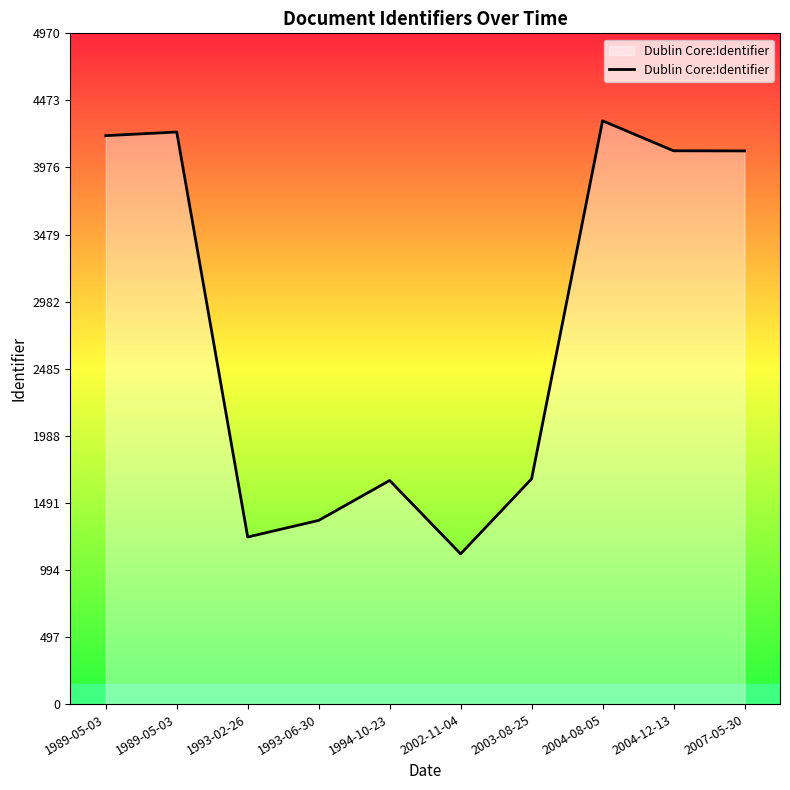

How many lines are shown in the chart?

1